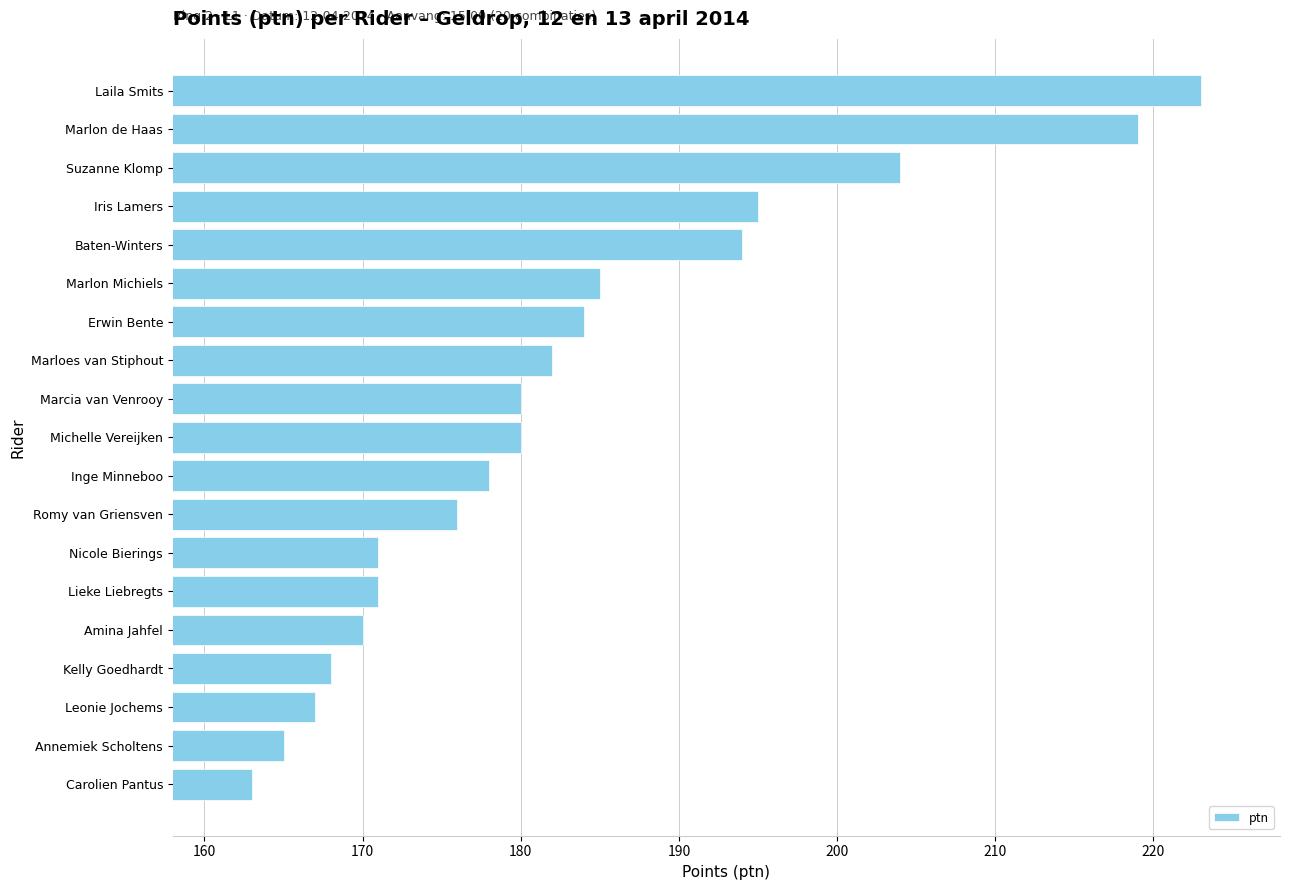

Reading bottom to top, list all the values displayed in this chart.

163	165	167	168	170	171	171	176	178	180	180	182	184	185	194	195	204	219	223